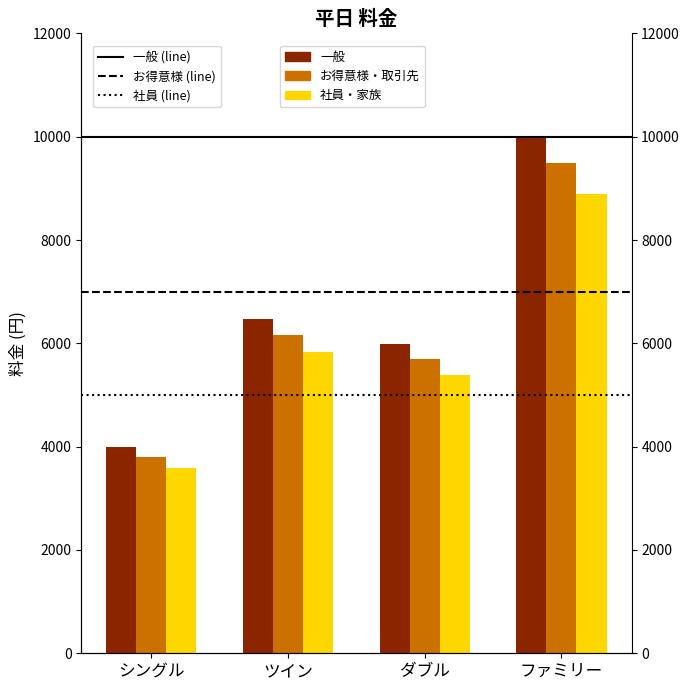

How many distinct data groups are displayed?

3